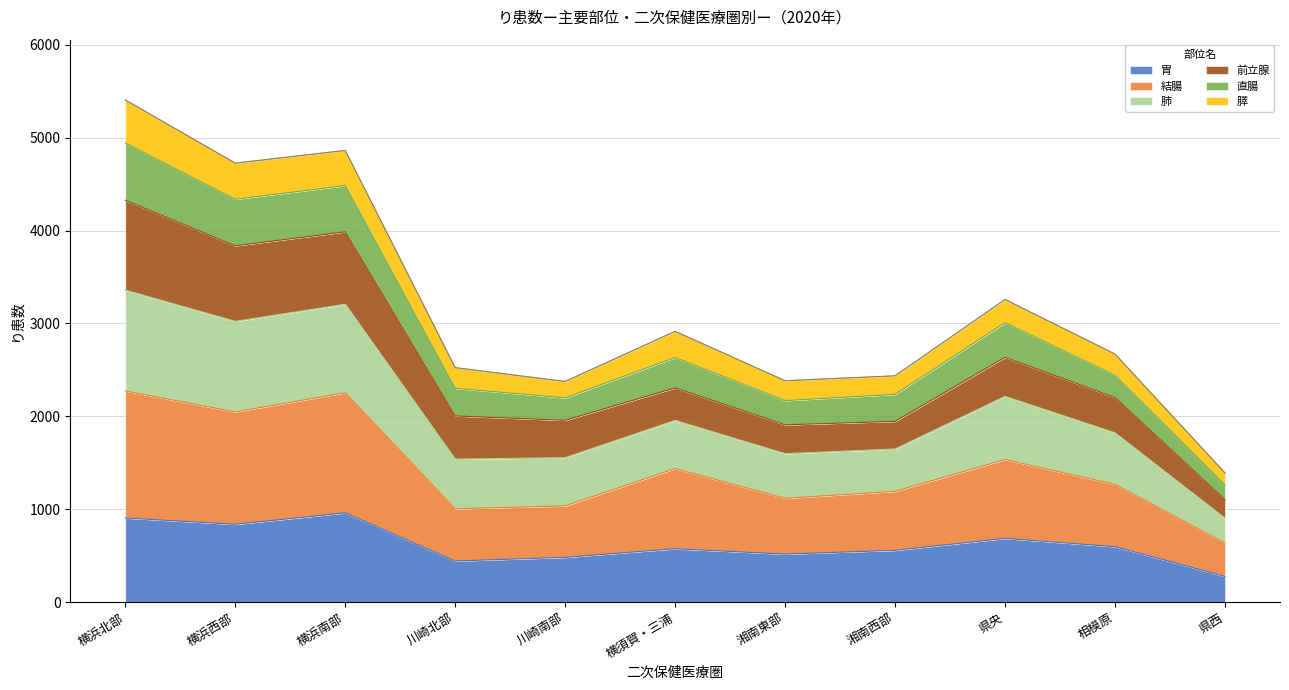

What is the highest value of the 胃 series?

960